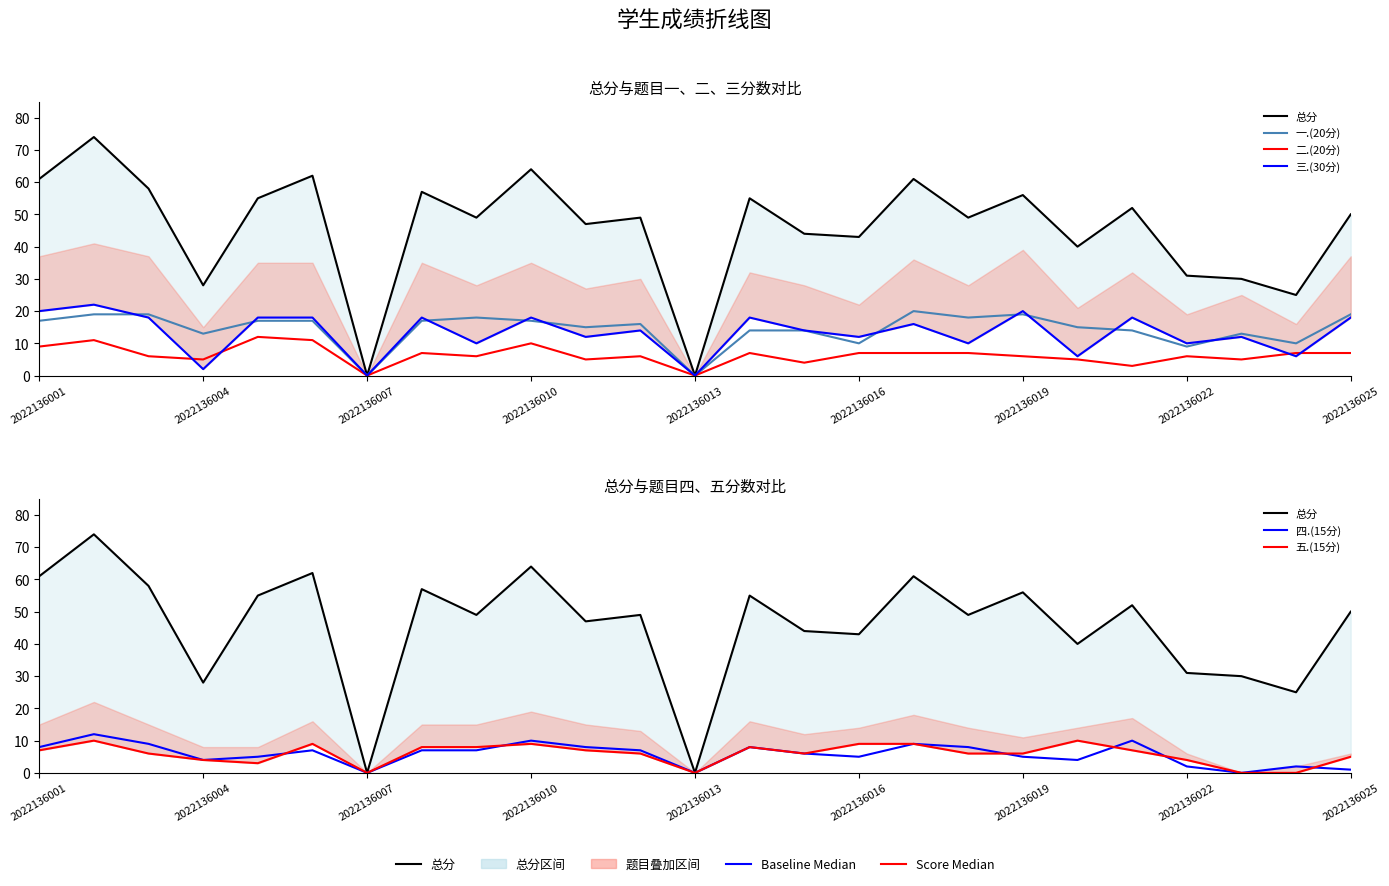

How many interior local valleys does the 三.(30分) series have?

10